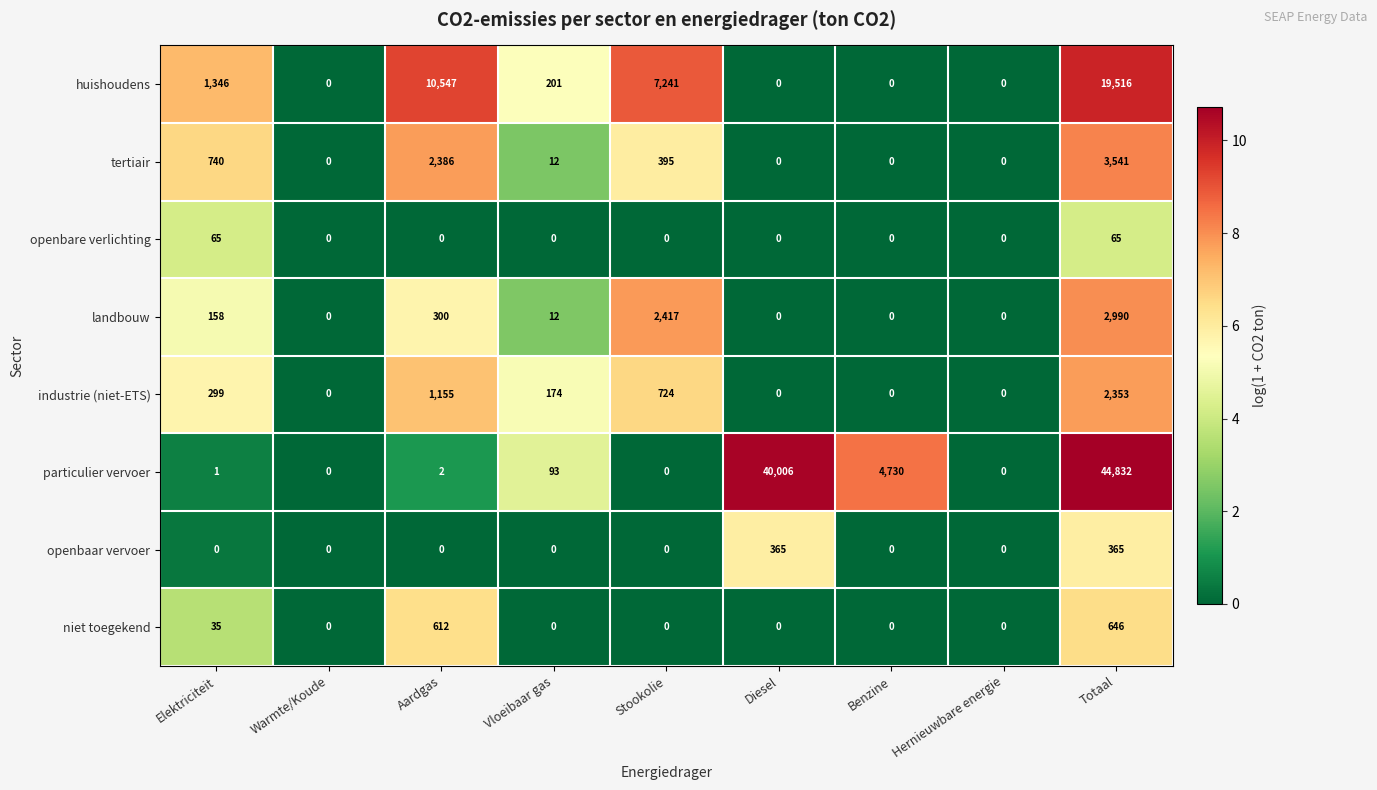

Which series has the largest total across all categories?

particulier vervoer